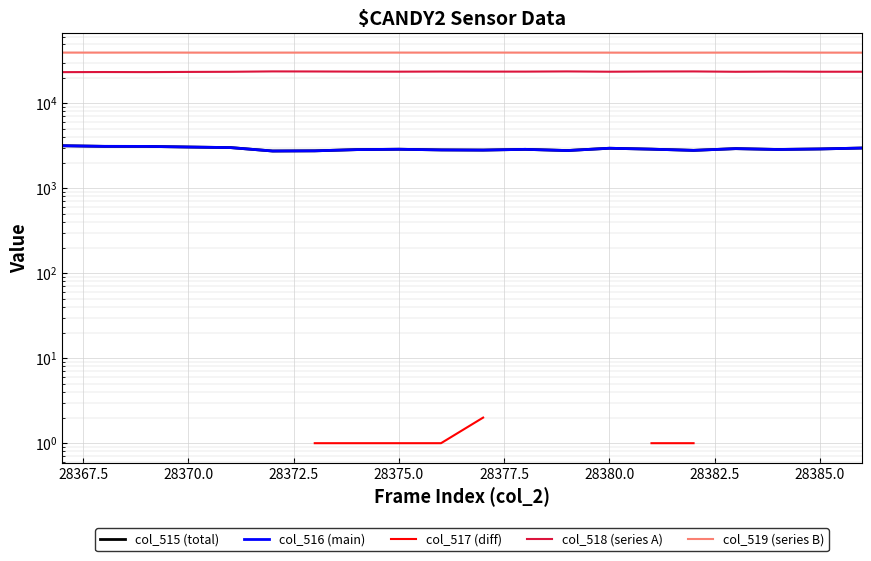

What is the difference between the second highest and second lowest values in the col_515 (total) series?

354.0